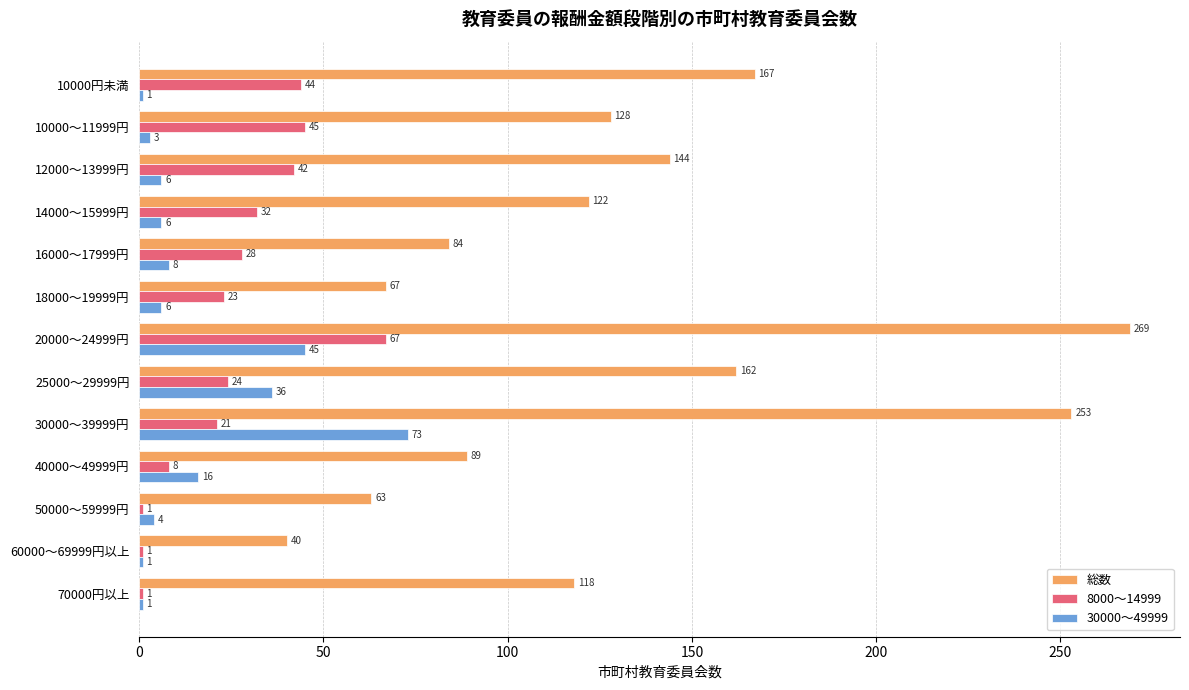

The 総数 series shows 40 at 60000～69999円以上. True or false?

True